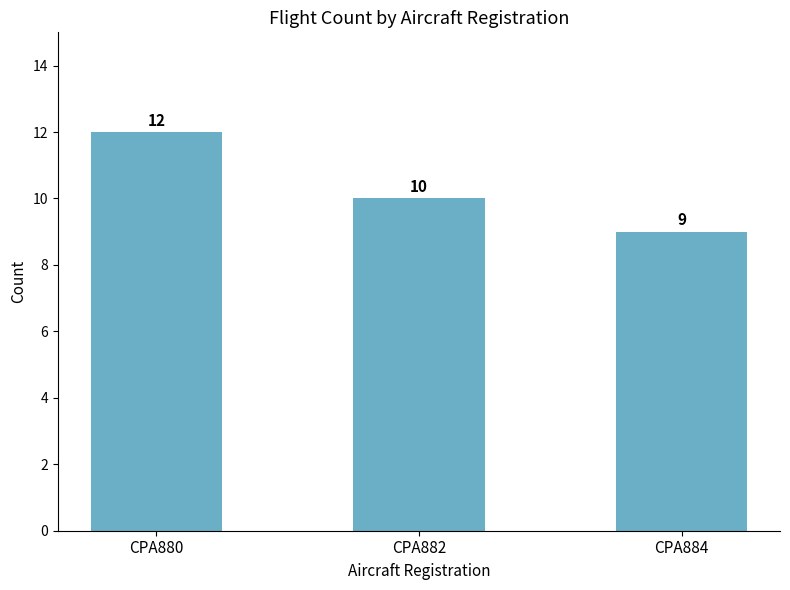

How many values are between 9 and 12?

3